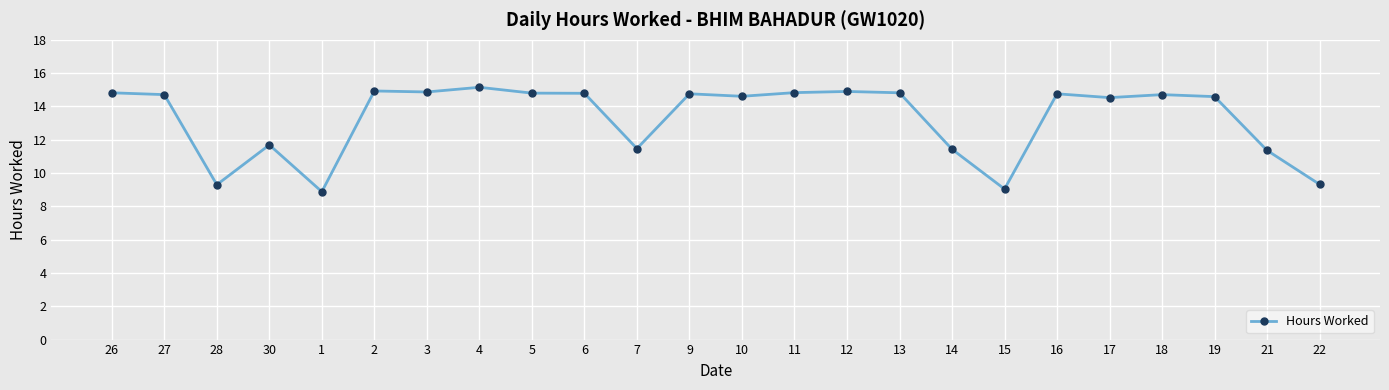

What position from the right is 1?

20